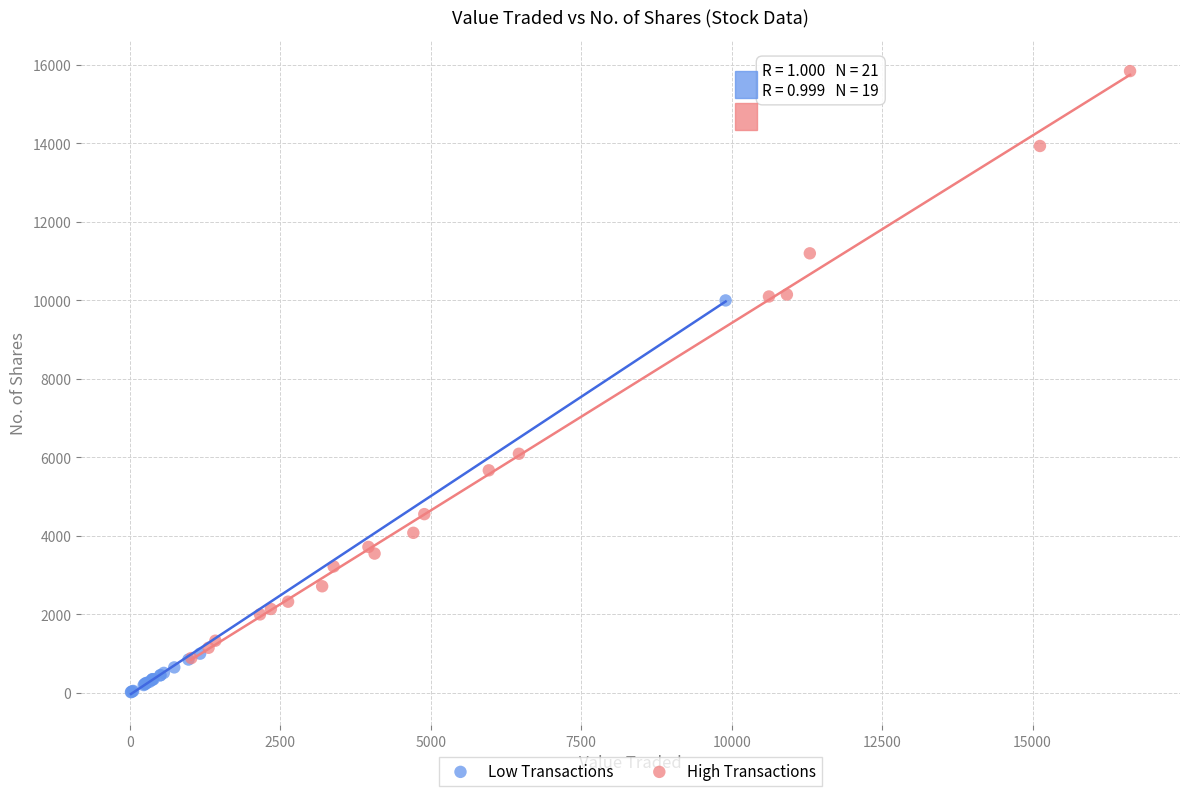

Which series has the largest Y range (max minus min)?

High Transactions